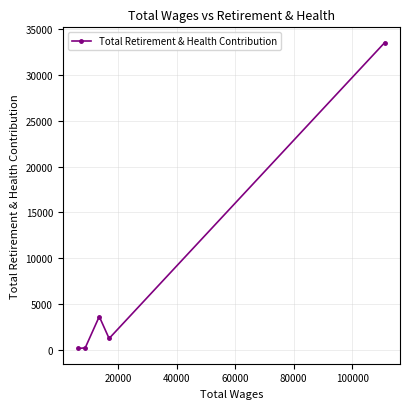

What is the greatest value displayed?

33539